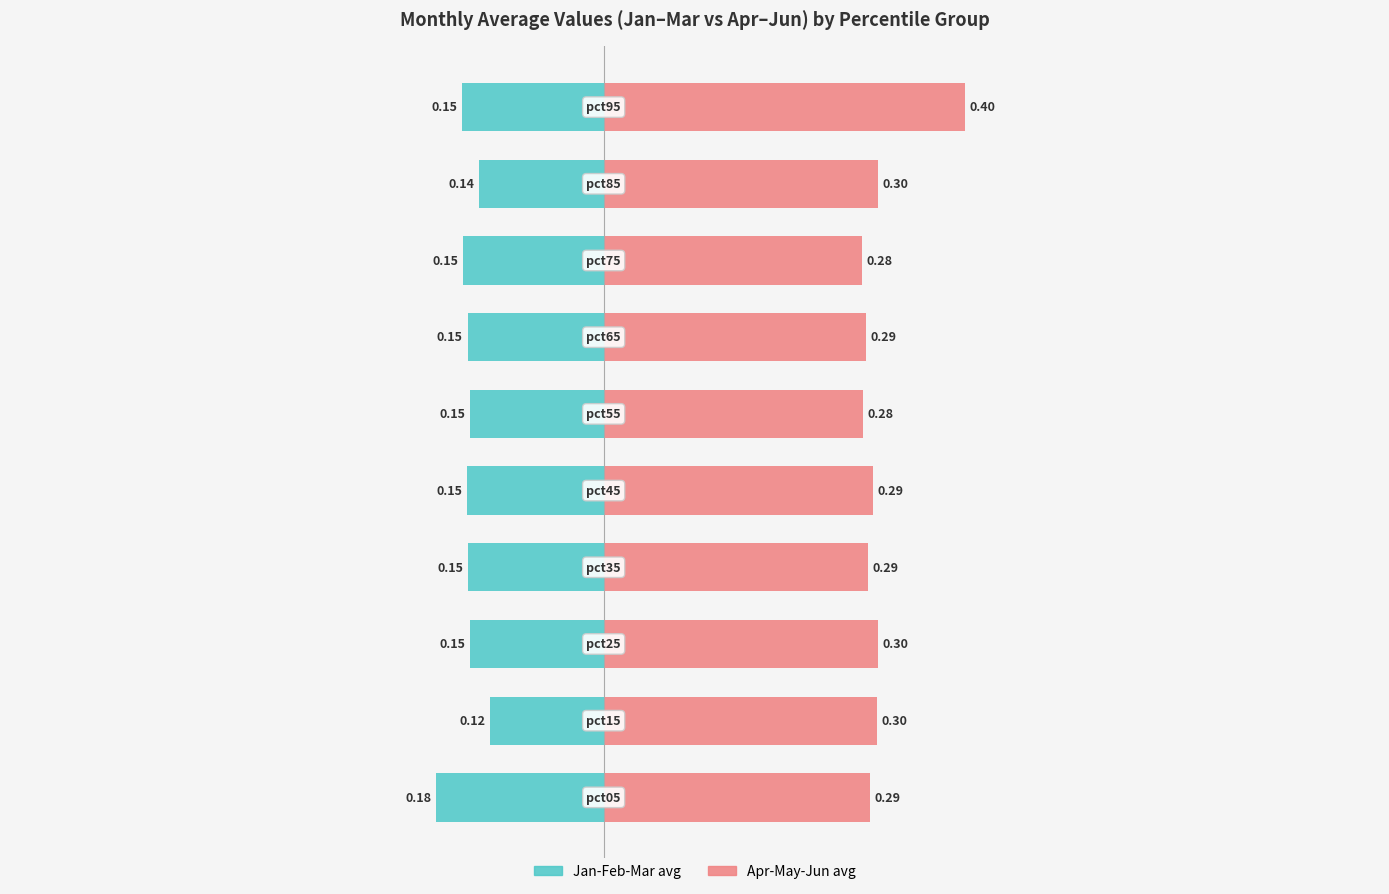

What is the value of the Jan-Feb-Mar (avg) bar at the 9th from the left?

-0.1